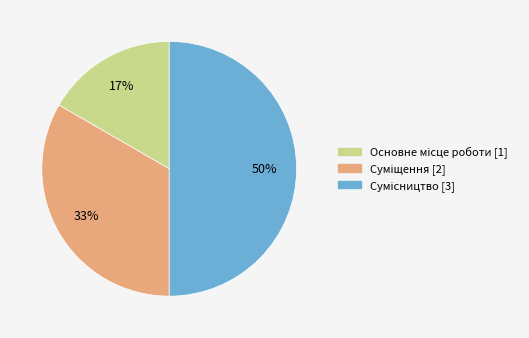

Count the number of slices in the pie.

3